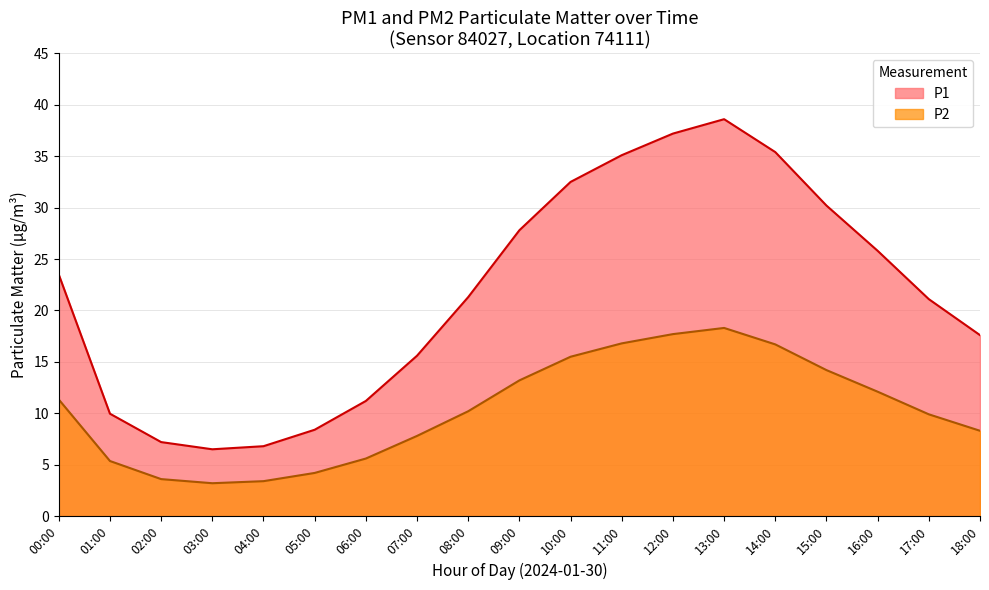

Does the chart display data point markers on the line(s)?

No